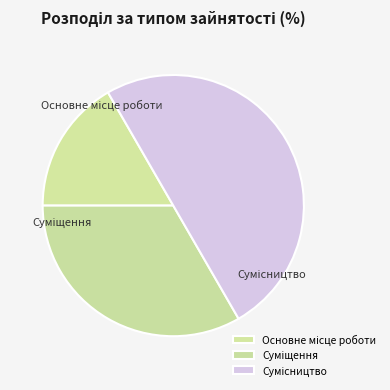

Approximately how many times larger is the value at Основне місце роботи compared to Сумісництво?

0.3